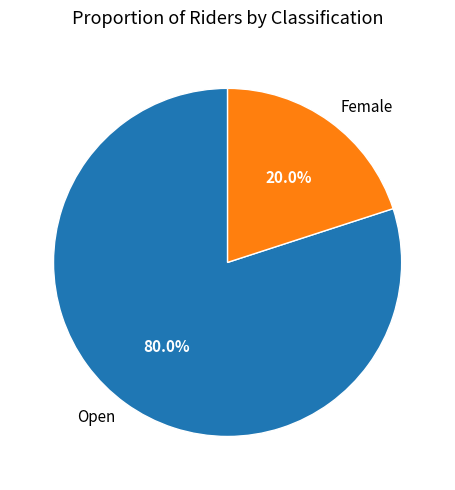

Does any single category account for the majority?

Yes